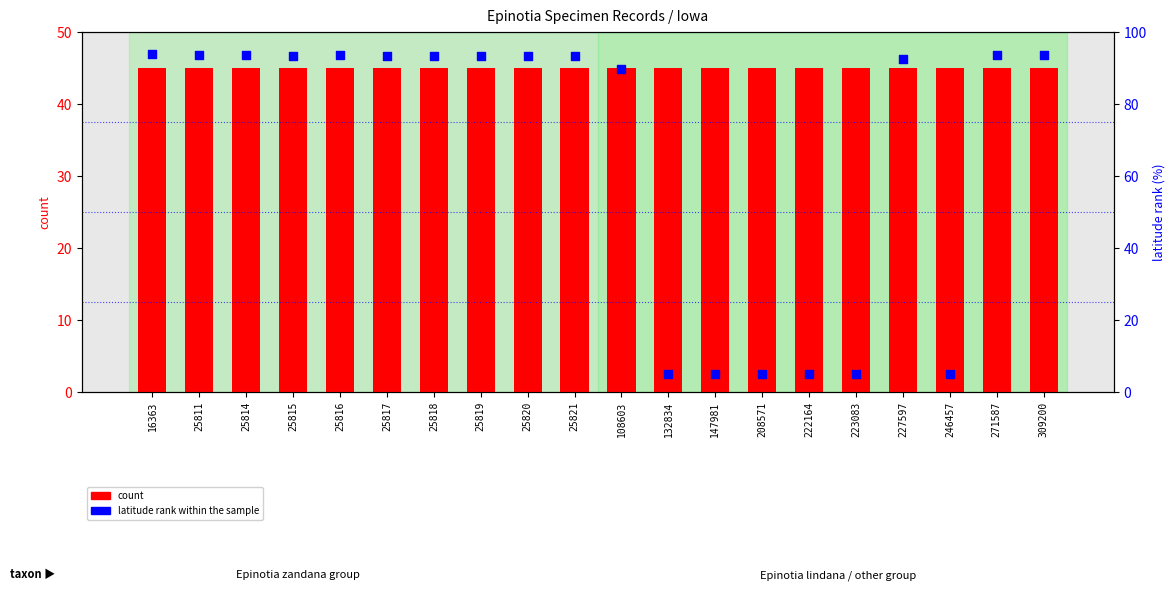

What is the total value across all series at 223083?

50.0